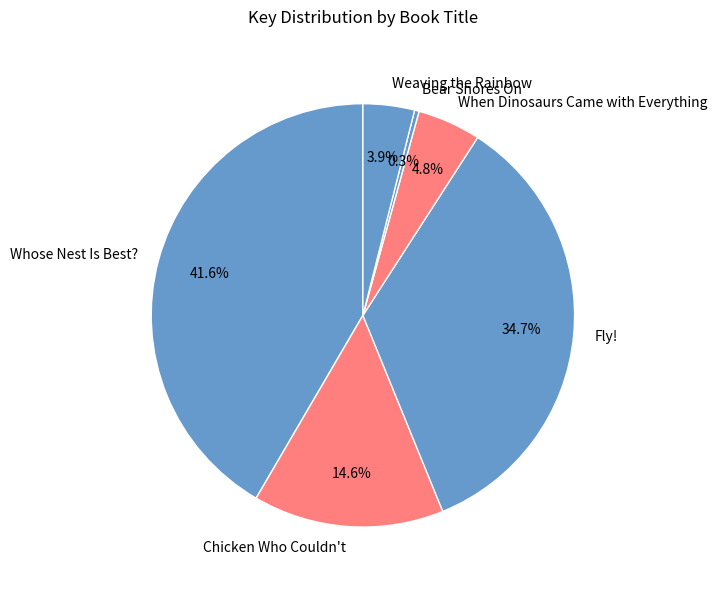

Count the number of slices in the pie.

6